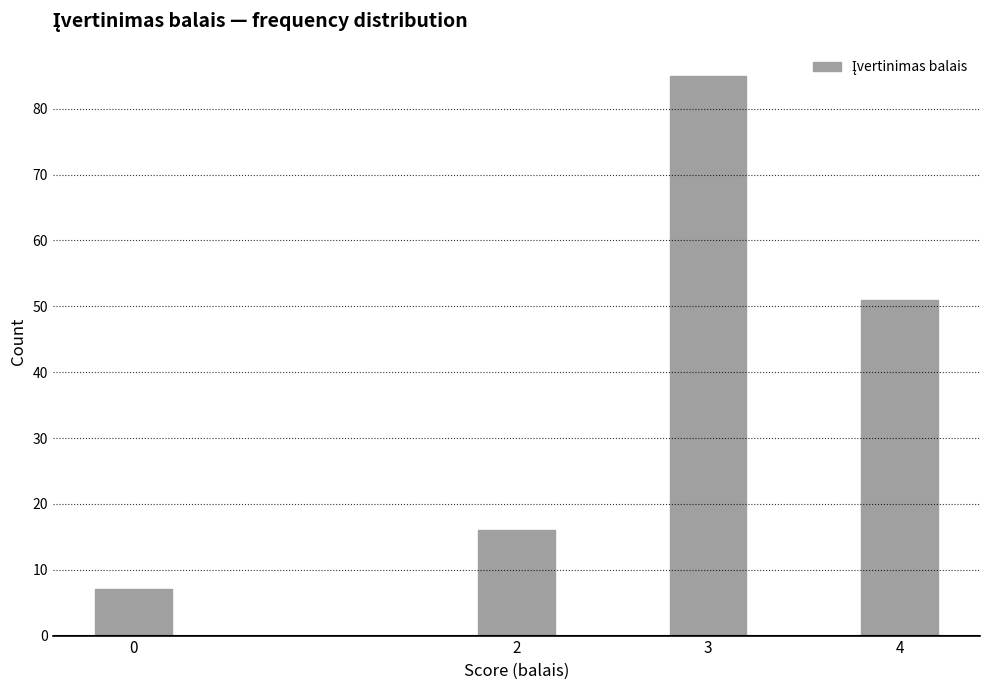

Reading left to right, extract all data points from this chart.

0=7	2=16	3=85	4=51